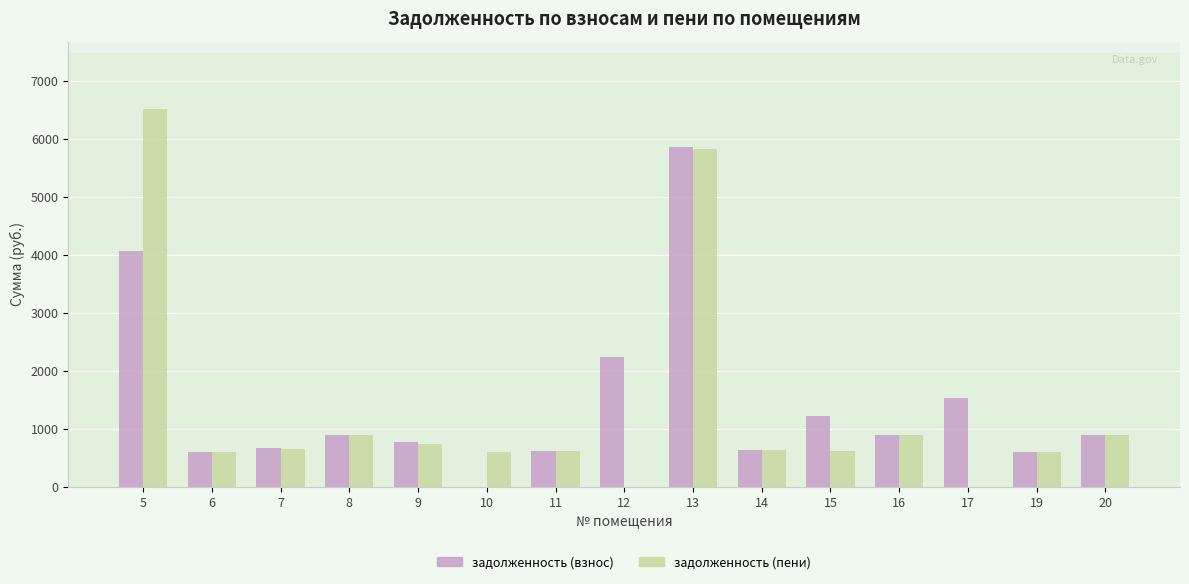

At which label does задолженность (взнос) reach its peak?

13